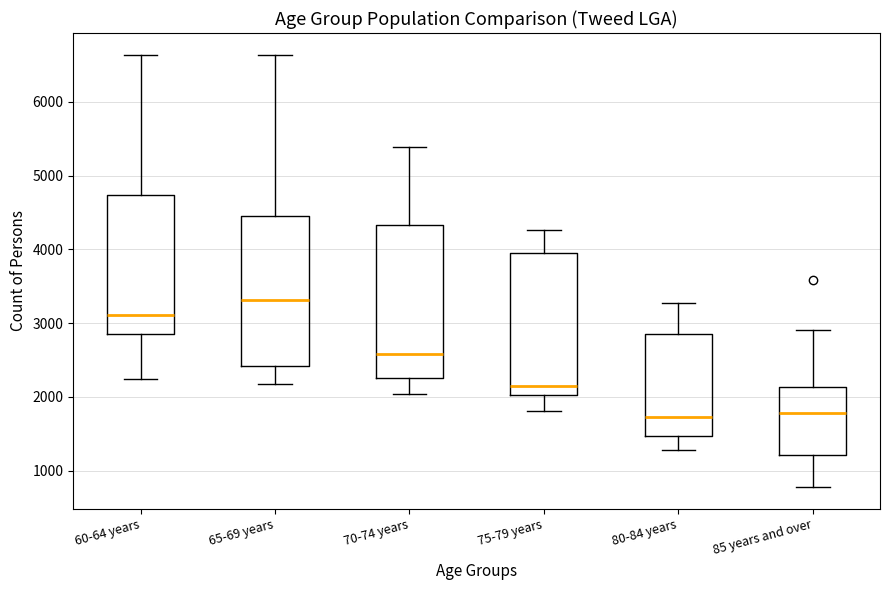

Where does the upper whisker of the box for 80-84 years end on the y-axis? The values are not printed on the chart, so give them approximately, as read against the axis.

3300